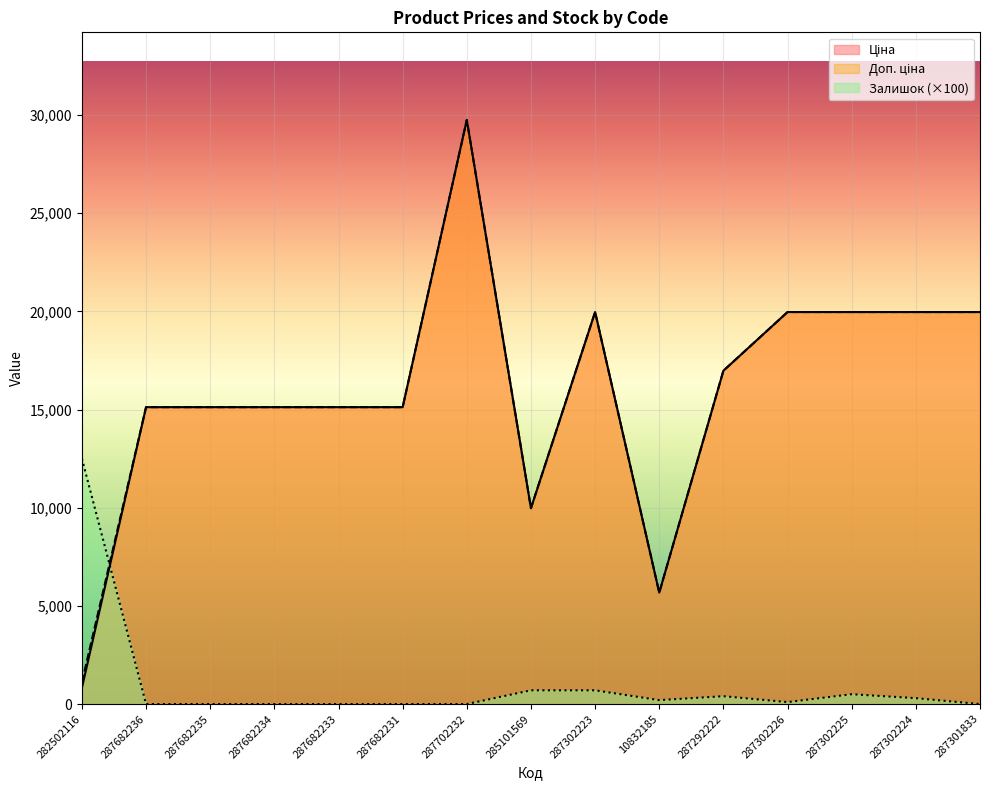

What is the value of the Доп. ціна point at the 1st from the left?

1109.2